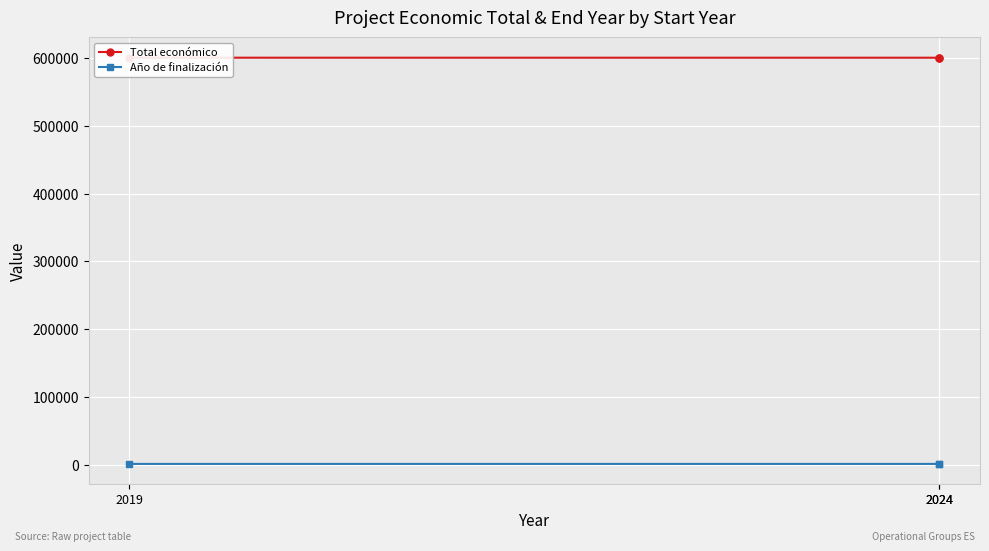

What are all the series names shown in the legend?

Total económico, Año de finalización